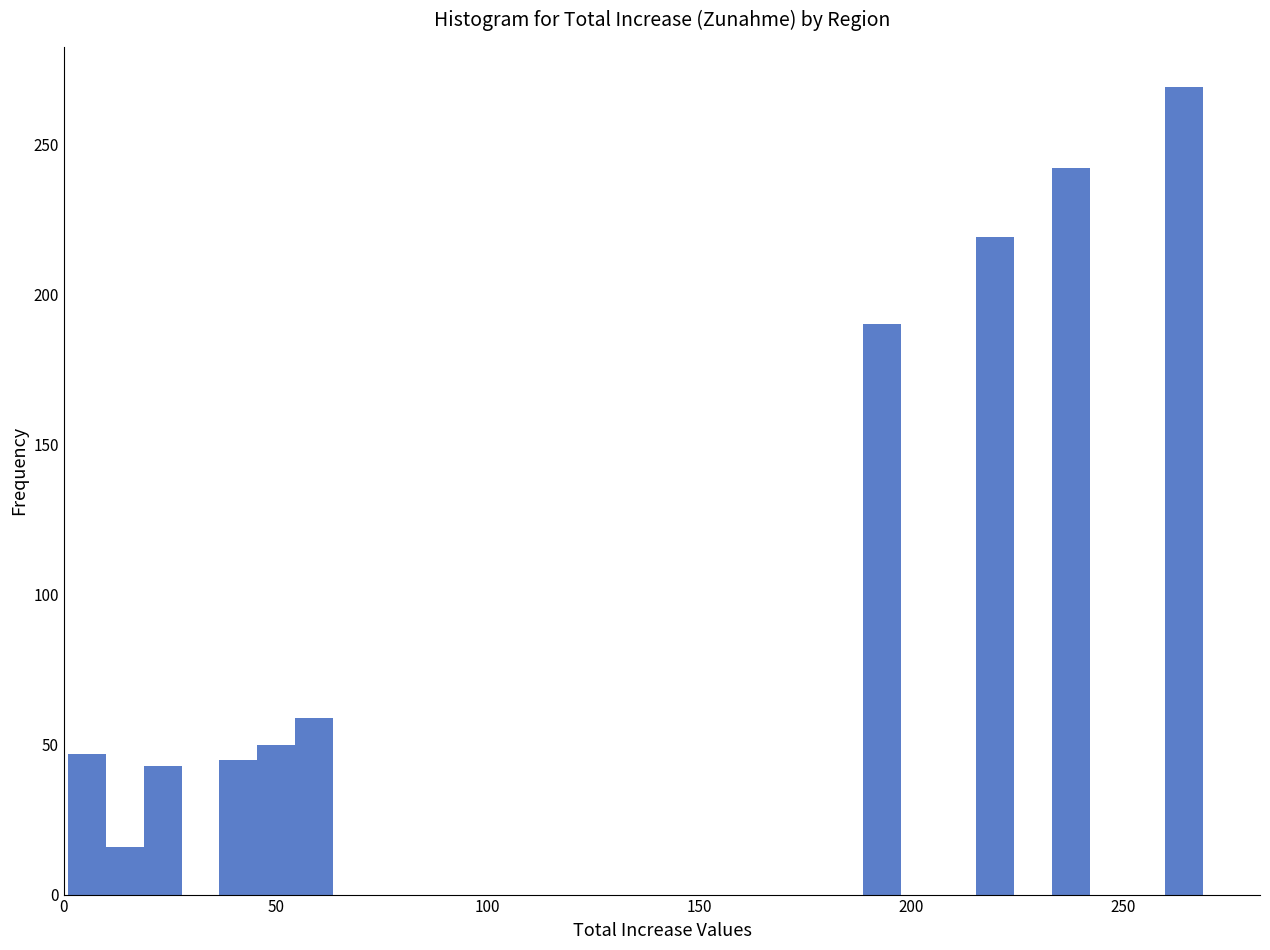

Read against the x-axis, roughly where is the centre of the tallest bar?

265